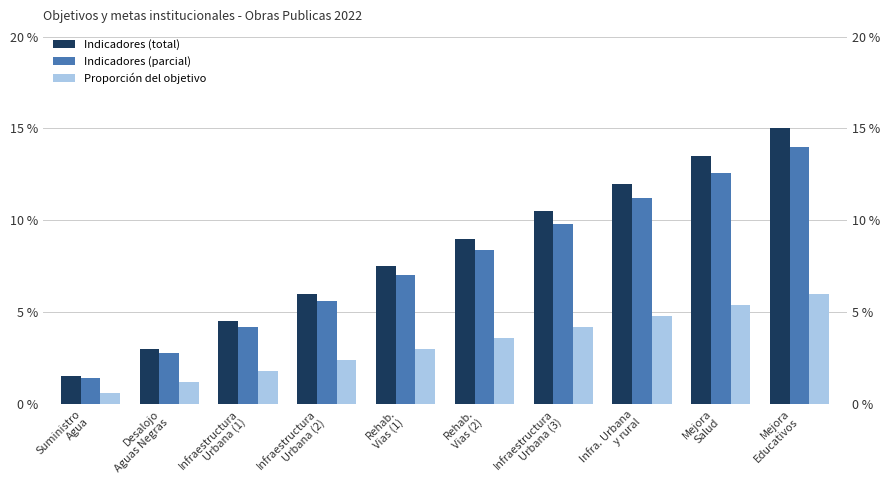

At which category is the sum across all series the highest?

Mejora
Educativos